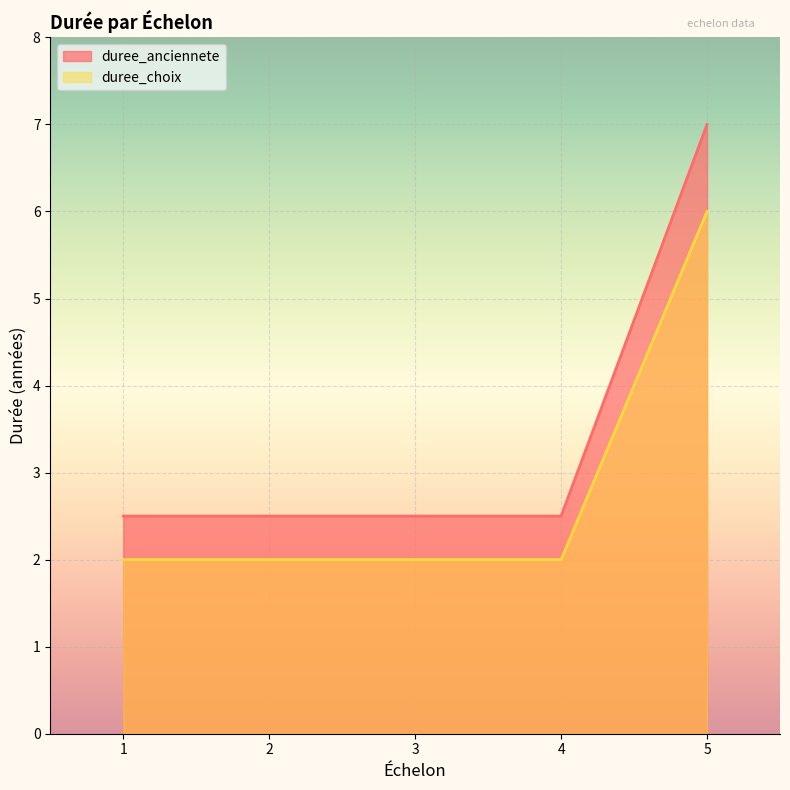

What is the maximum value for duree_choix?

6.0